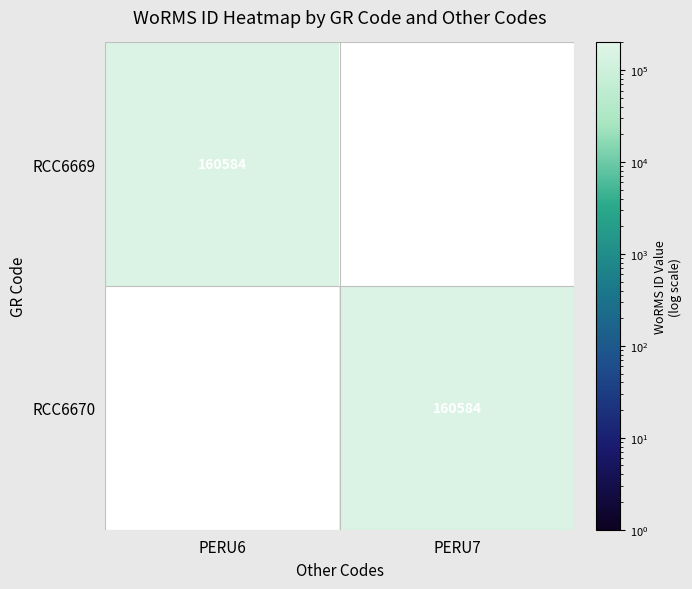

The value of RCC6670 at PERU7 is 160584. True or false?

True